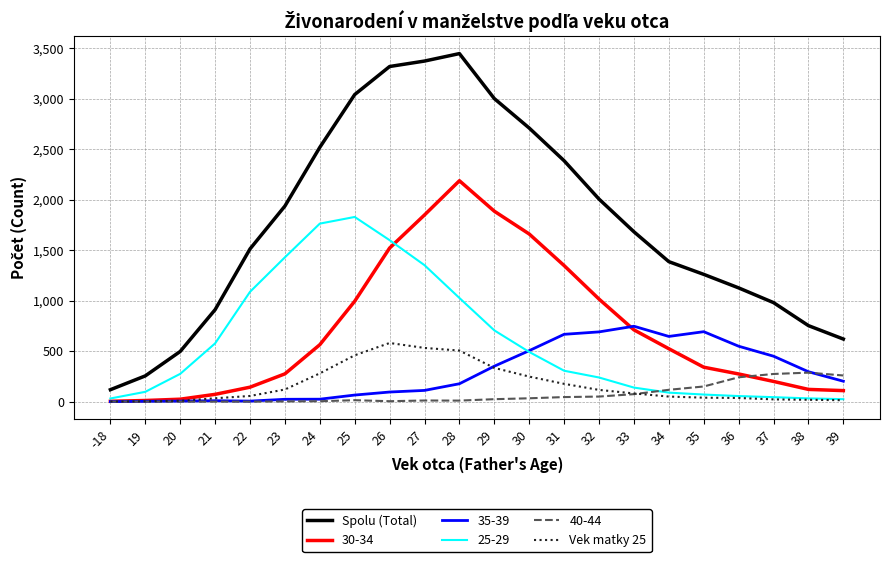

What is the total value across all series at 19?

369